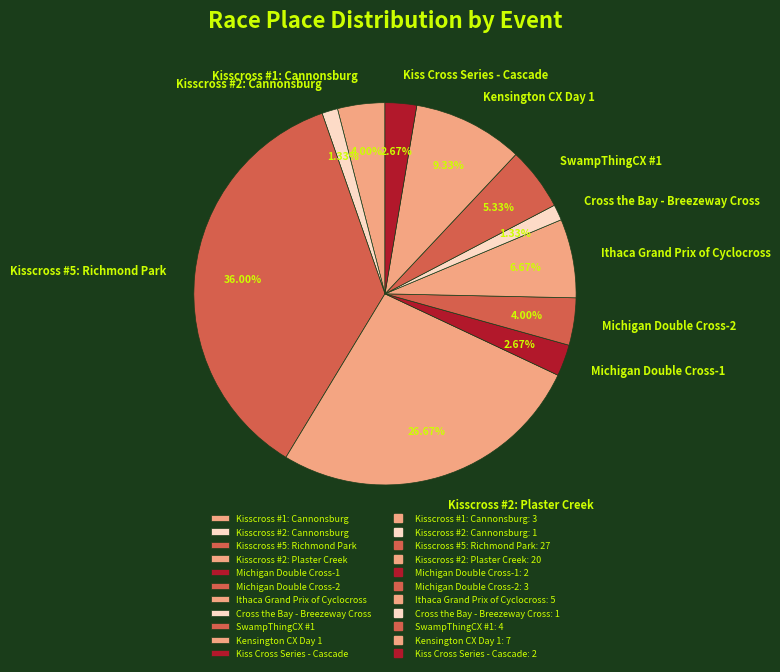

How many segments does this pie chart have?

11